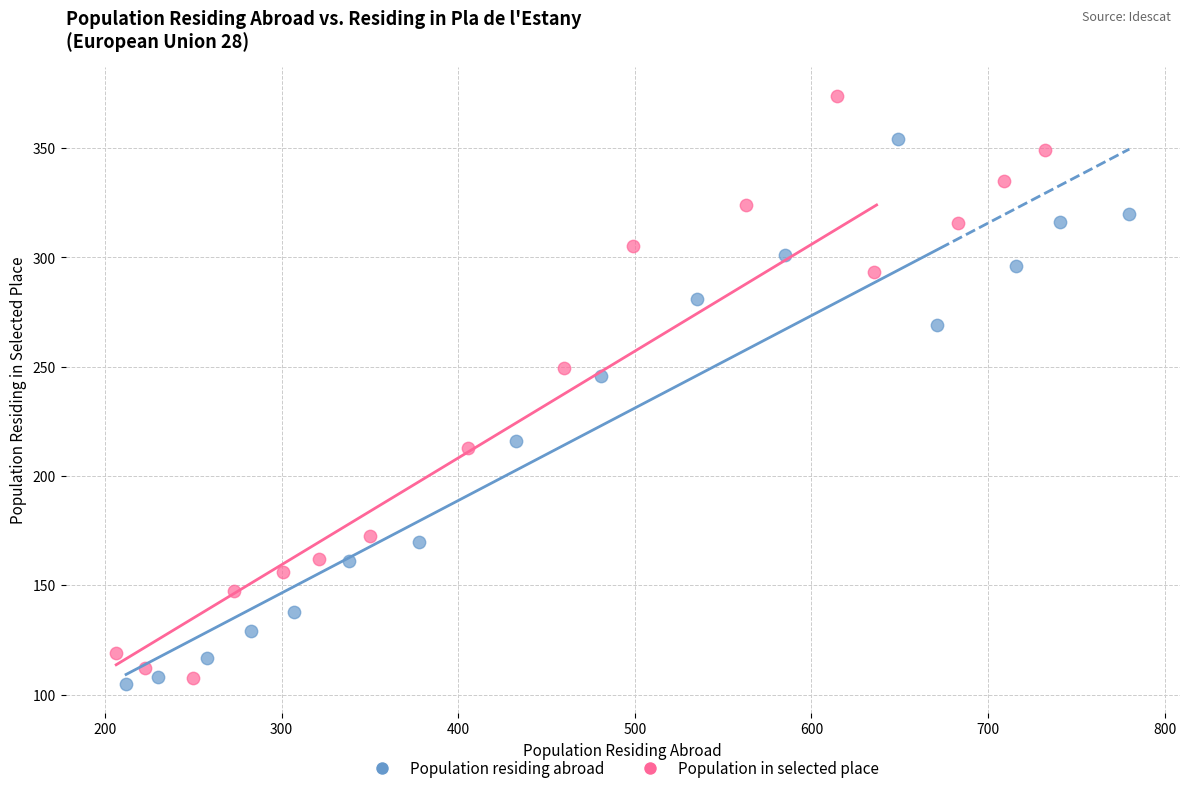

What are all the series names shown in the legend?

Population residing abroad, Population in selected place